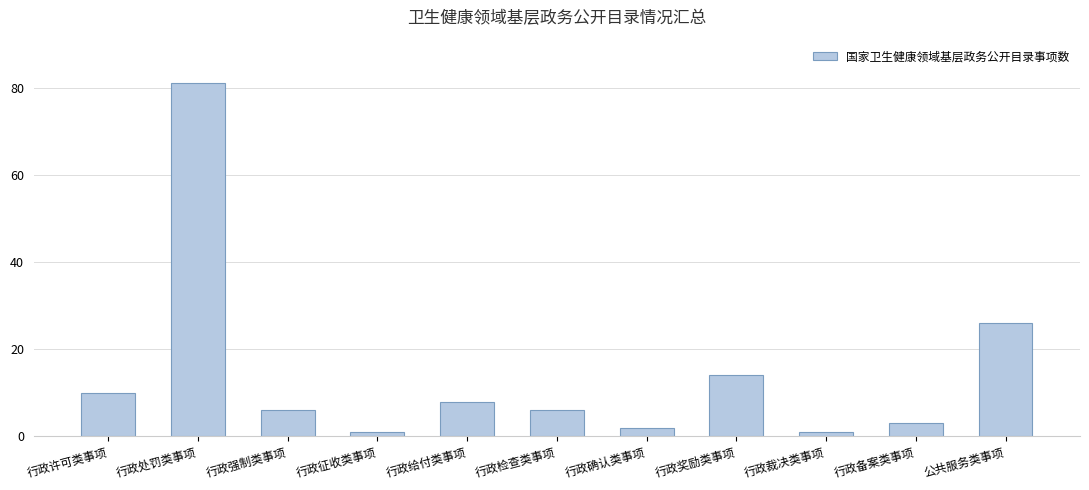

Count the number of categories in the chart.

11